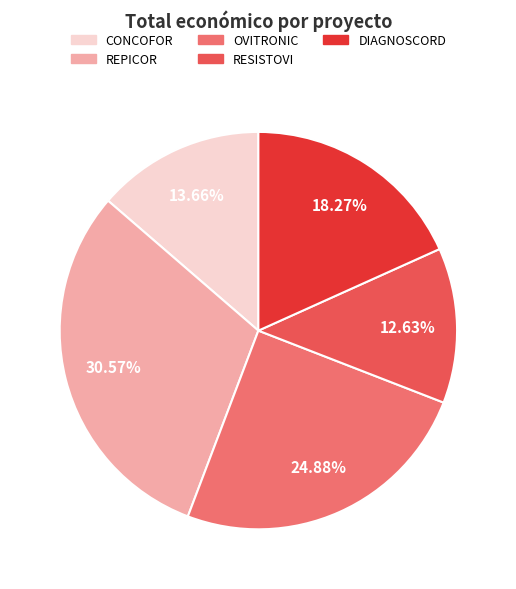

Is RESISTOVI the majority of the pie?

No